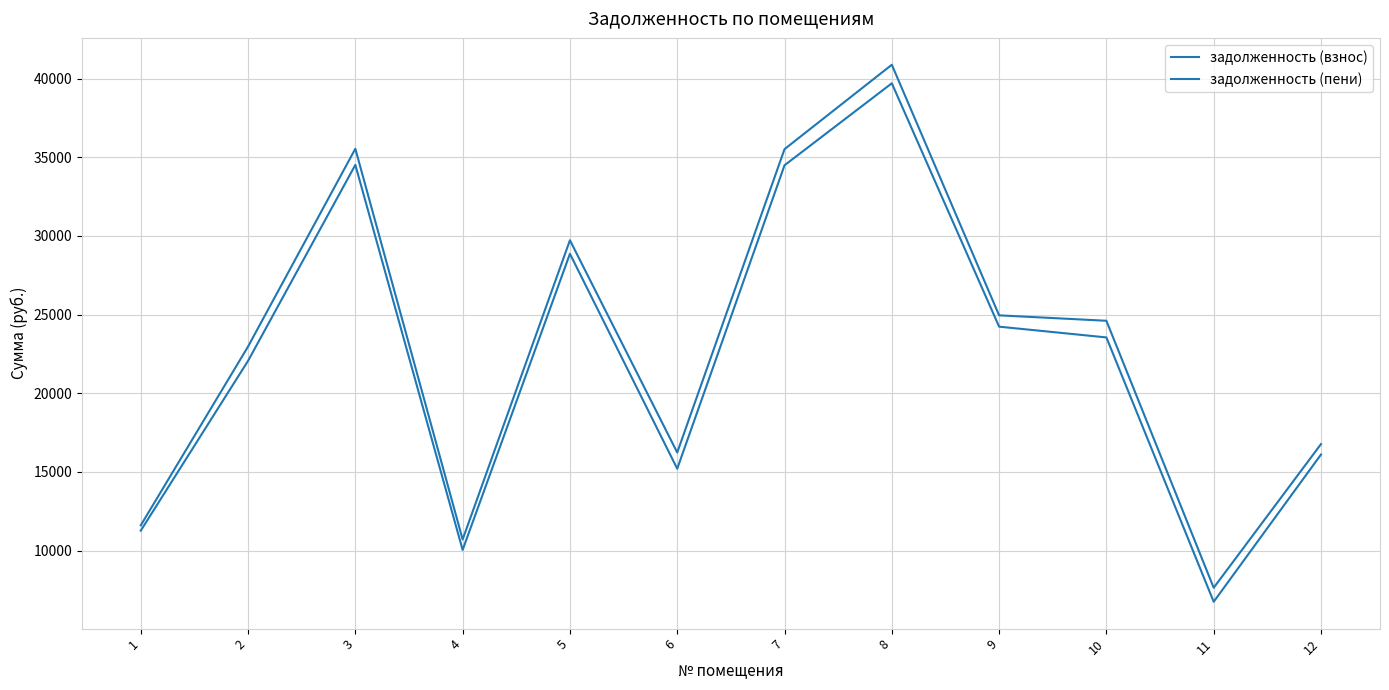

Is this an area chart (filled region under the line)?

No